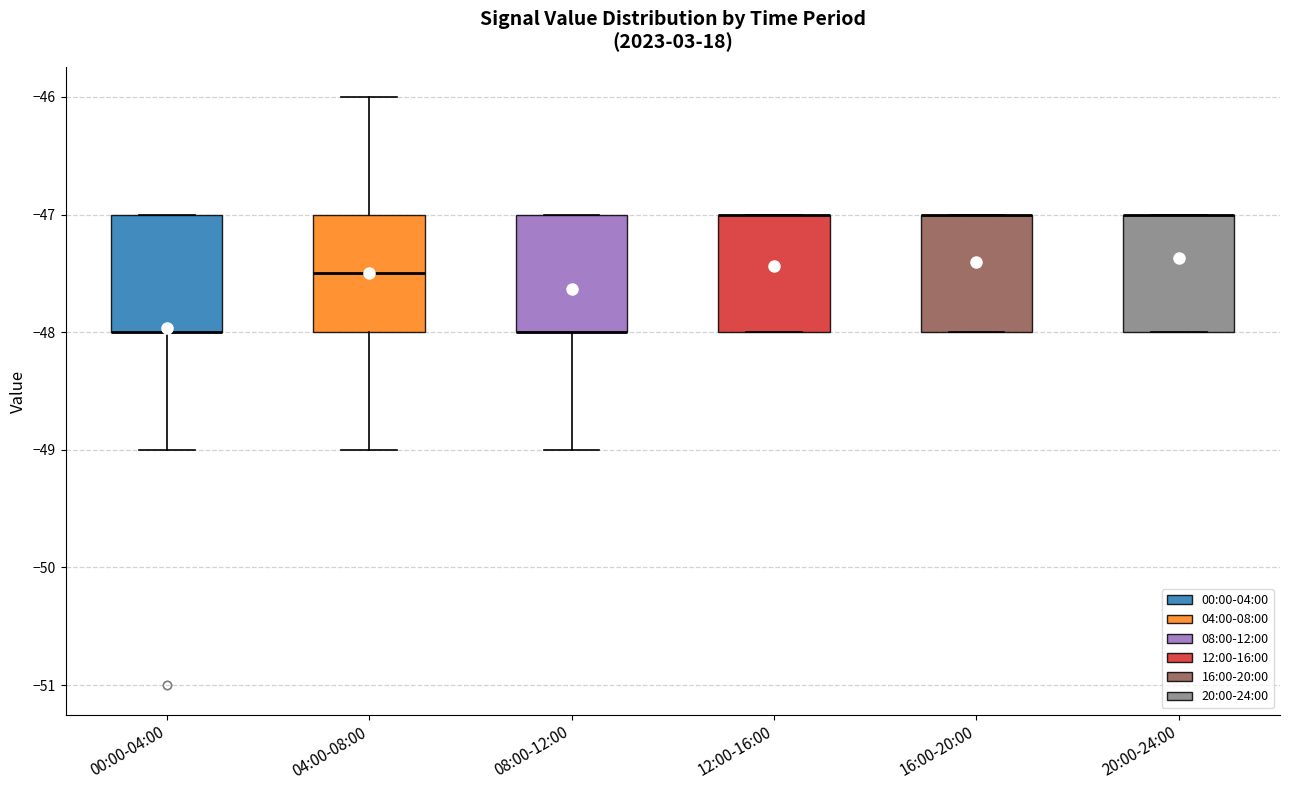

Reading left to right, transcribe this box plot: for each box, give where its median line is, the range the box spans, and where its two whiskers end, as read against the y-axis. The values are not printed on the chart, so give them approximately, as read against the axis.

00:00-04:00: median -48.0 (drawn on the box's lower edge), box -48.0 to -47.0, whiskers -49.0 to -47.0
04:00-08:00: median -47.5, box -48.0 to -47.0, whiskers -49.0 to -46.0
08:00-12:00: median -48.0 (drawn on the box's lower edge), box -48.0 to -47.0, whiskers -49.0 to -47.0
12:00-16:00: median -47.0 (drawn on the box's upper edge), box -48.0 to -47.0, whiskers -48.0 to -47.0
16:00-20:00: median -47.0 (drawn on the box's upper edge), box -48.0 to -47.0, whiskers -48.0 to -47.0
20:00-24:00: median -47.0 (drawn on the box's upper edge), box -48.0 to -47.0, whiskers -48.0 to -47.0